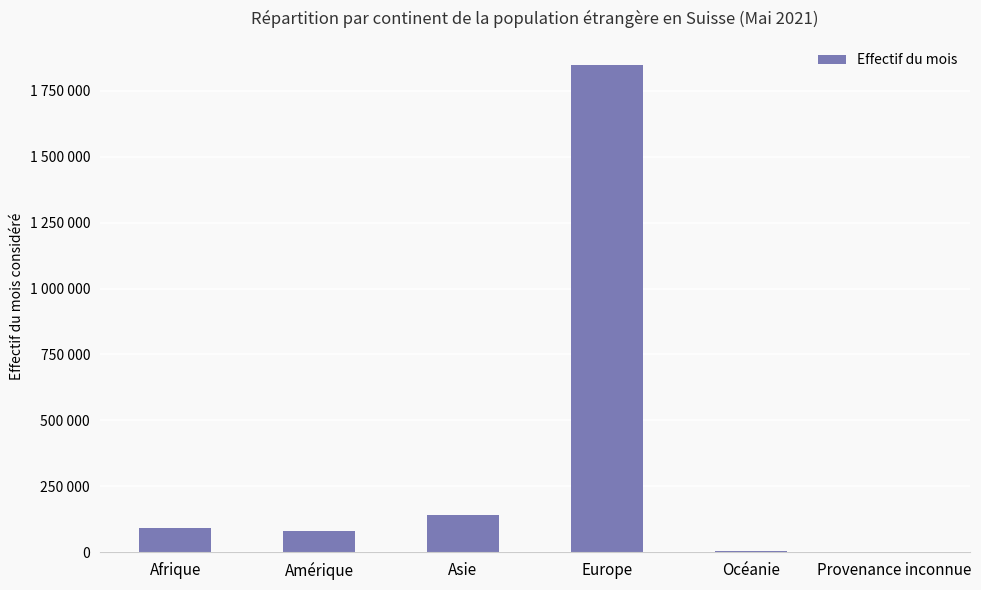

What position from the left is Amérique?

2